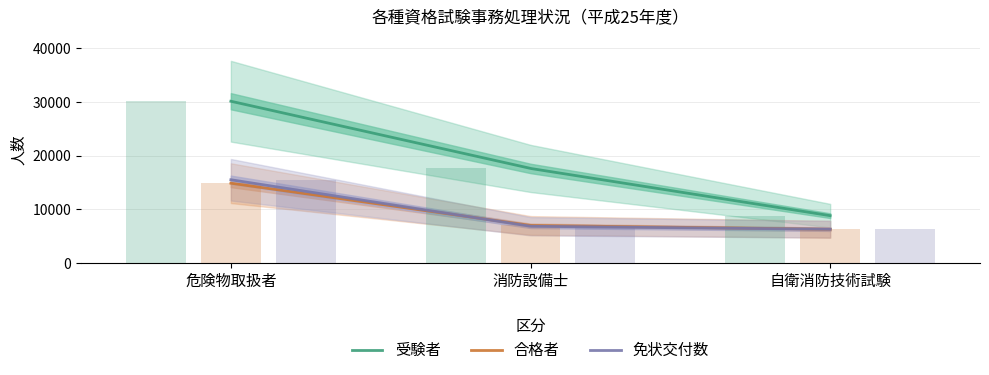

True or false: 免状交付数 has a value of 6258 at 自衛消防技術試験.

True